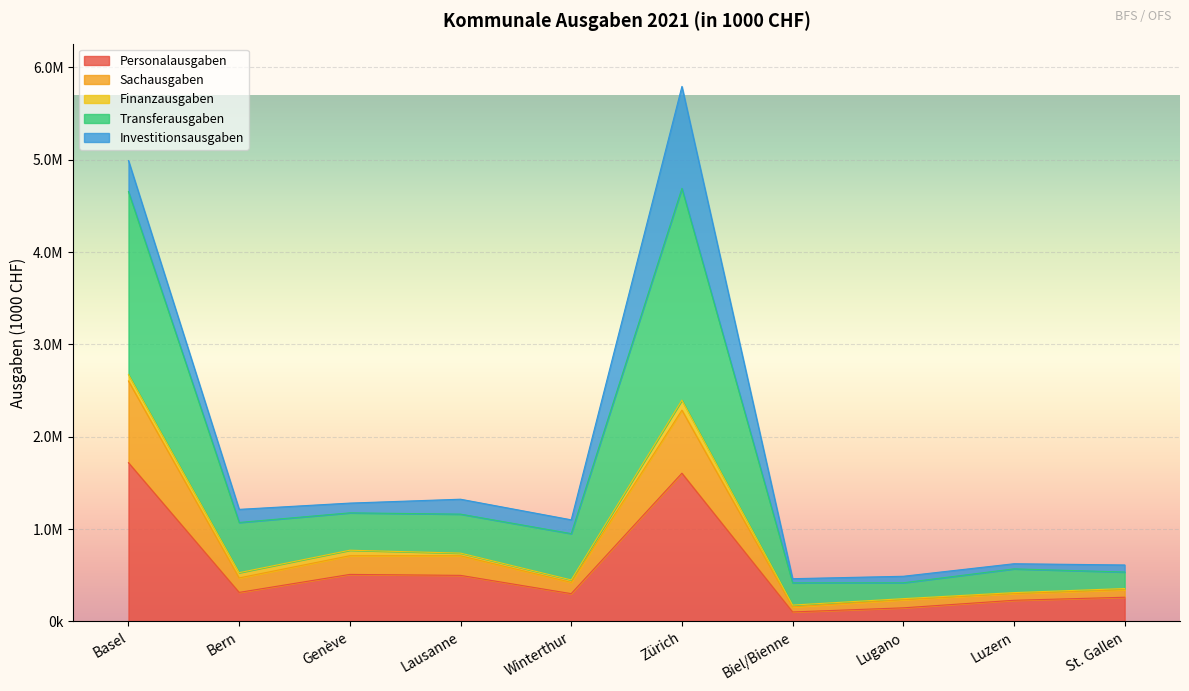

How many data points in Personalausgaben are less than 314754?

5